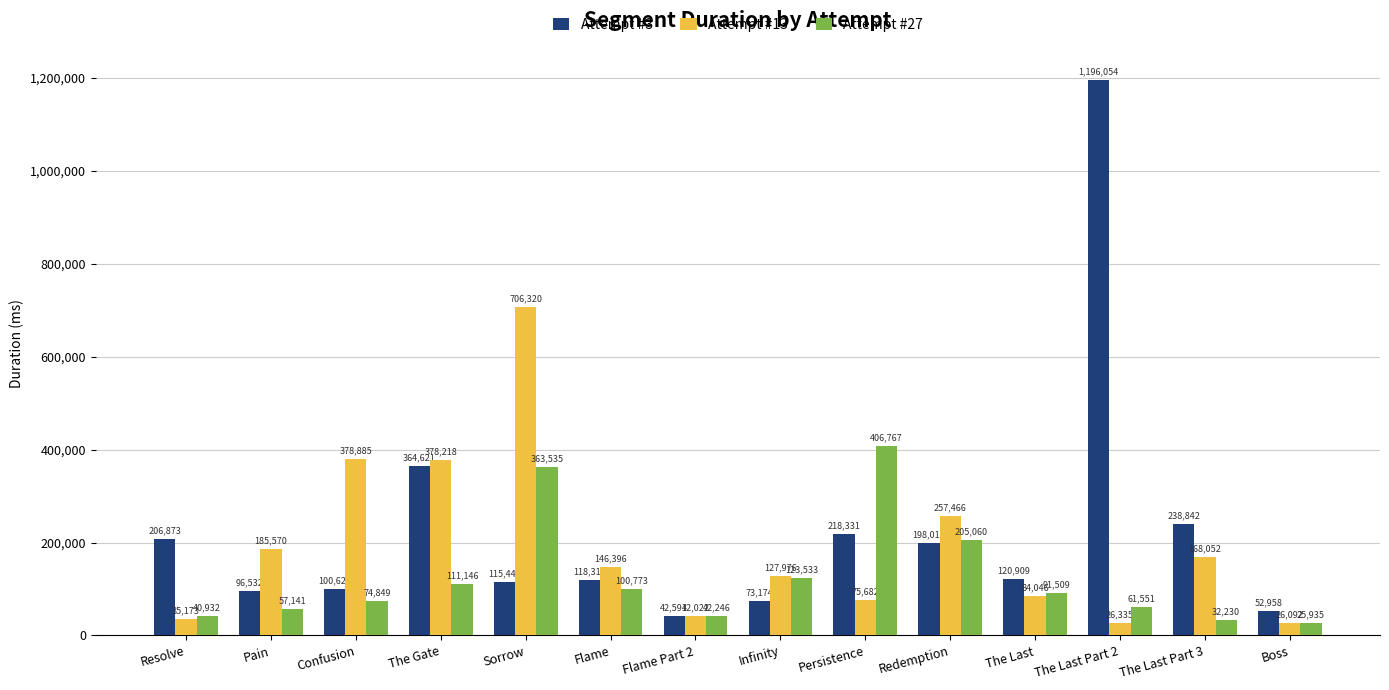

At which category does the chart reach its peak across all series?

The Last Part 2